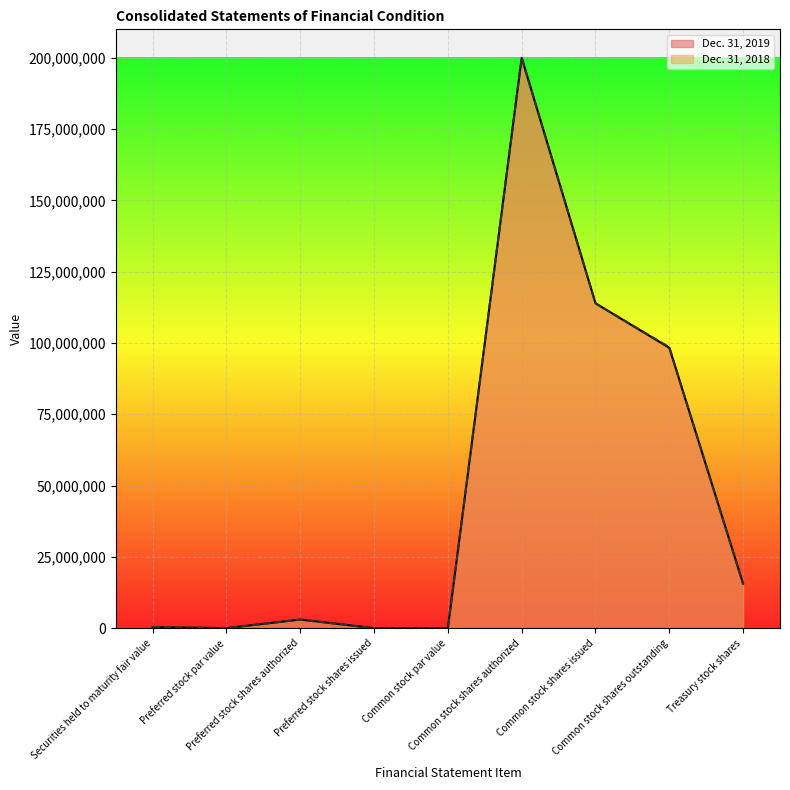

How many values in the Dec. 31, 2018 series are below 3000000?

4